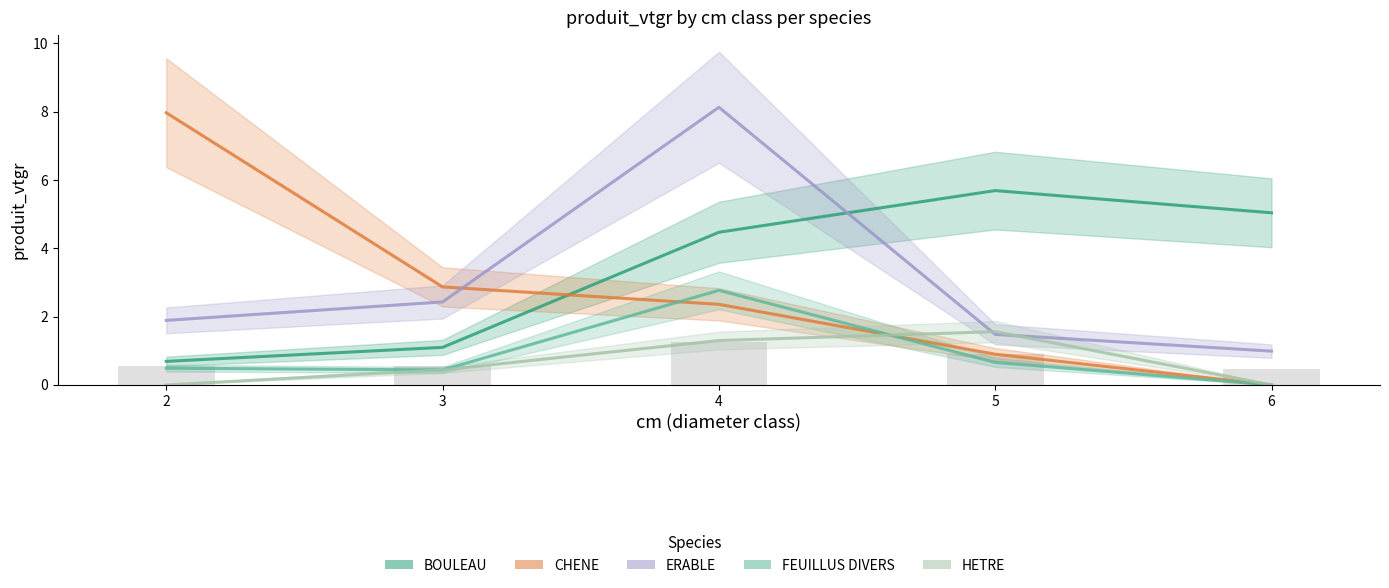

Which category has the highest value in the CHENE series?

2